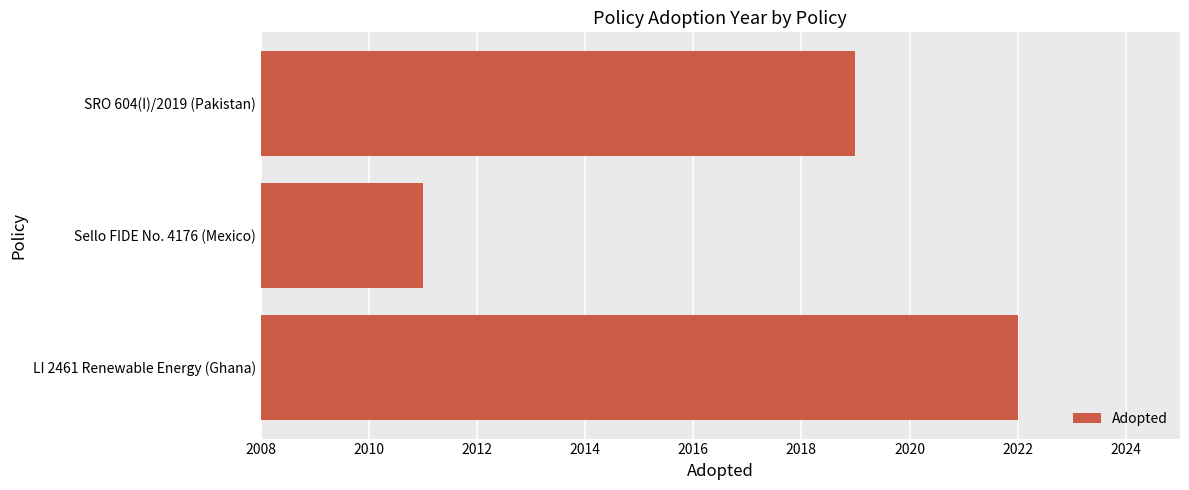

What is the greatest value displayed?

2022